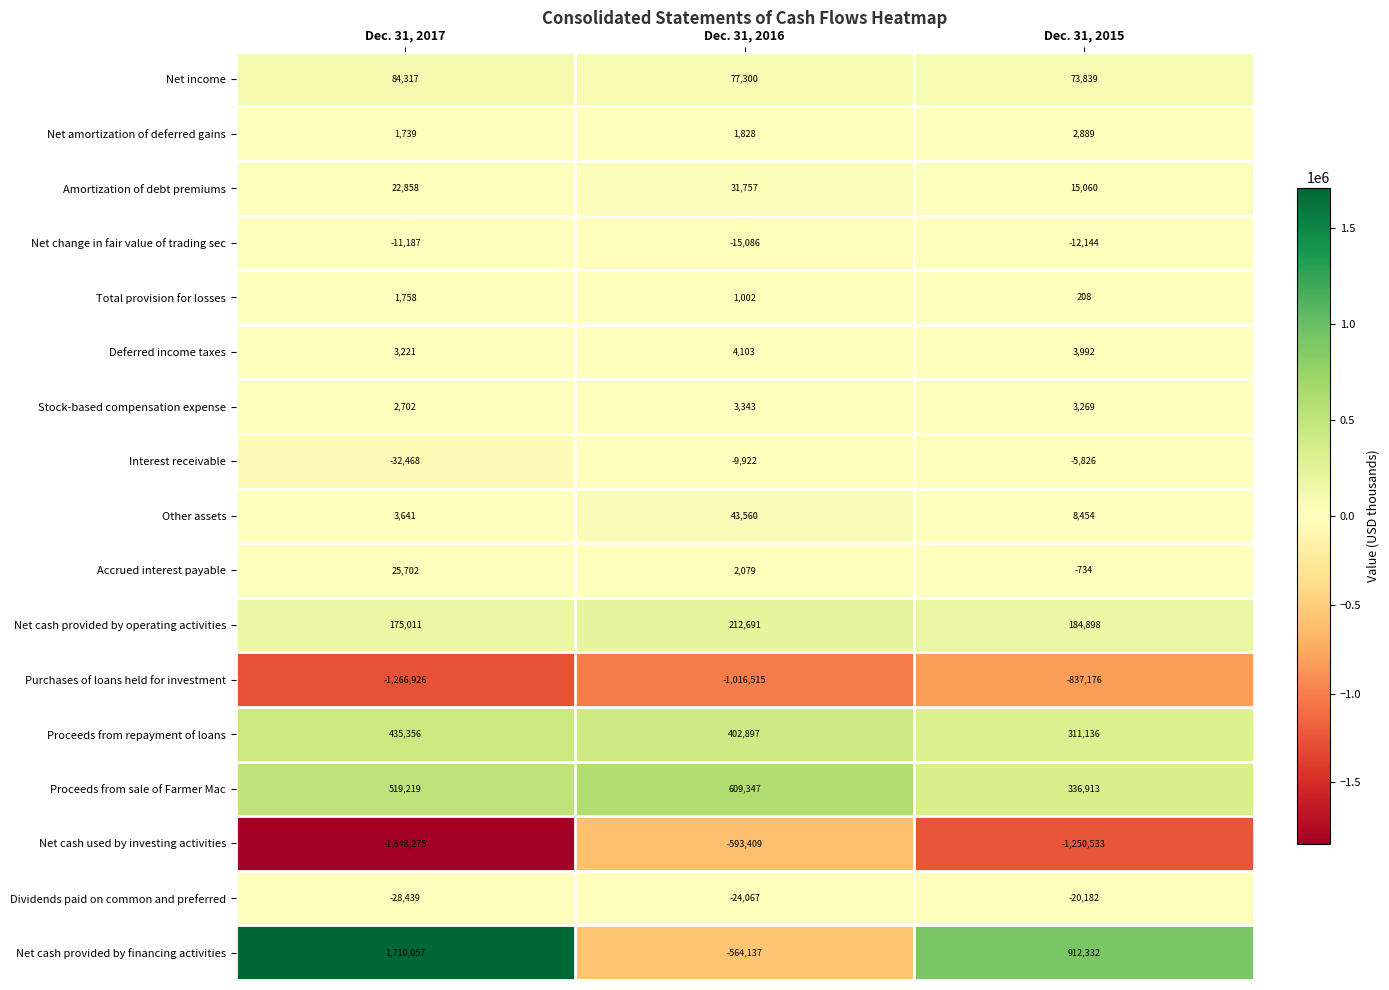

What is the lowest value of the Proceeds from repayment of loans series?

311136